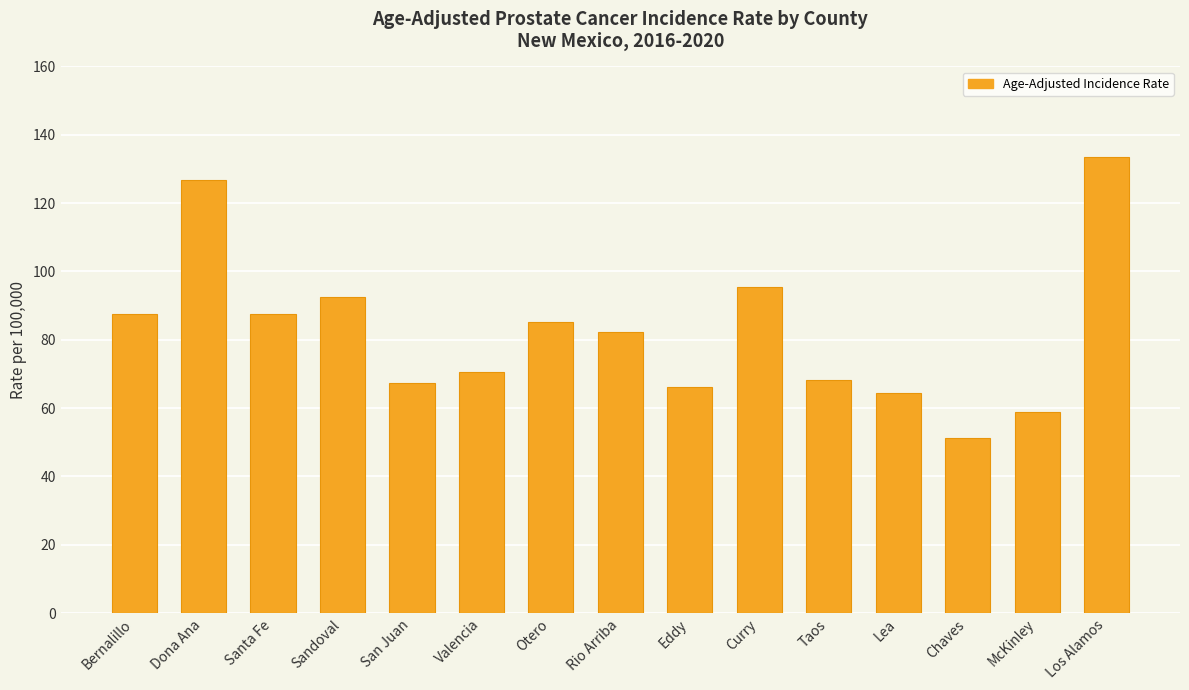

What is the value of the 6th bar from the left?

70.5